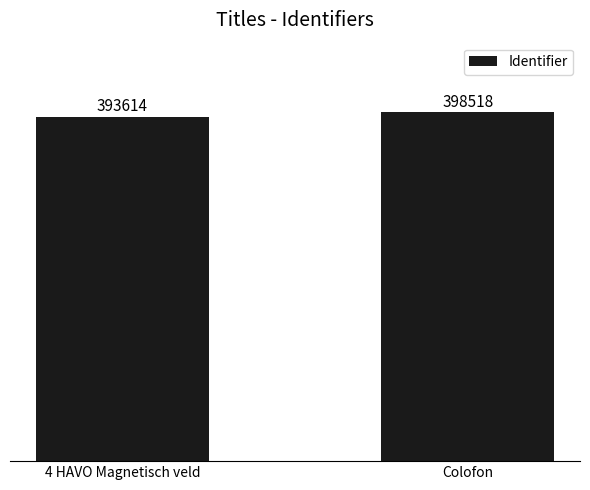

List the labels in order of value, smallest first.

4 HAVO Magnetisch veld, Colofon